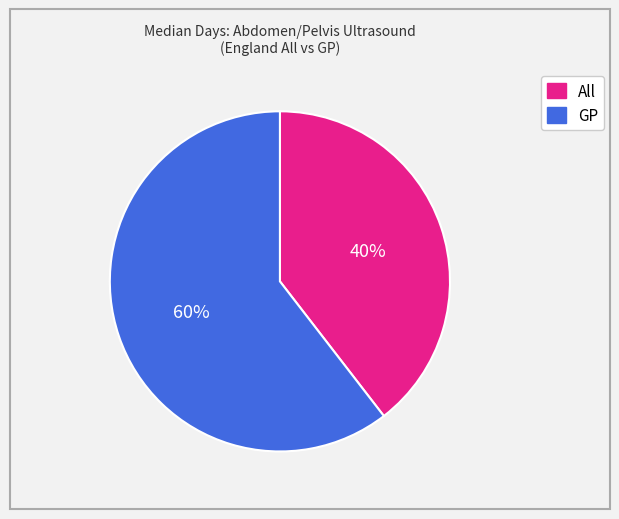

To the nearest percent, what is the average slice percentage?

50%